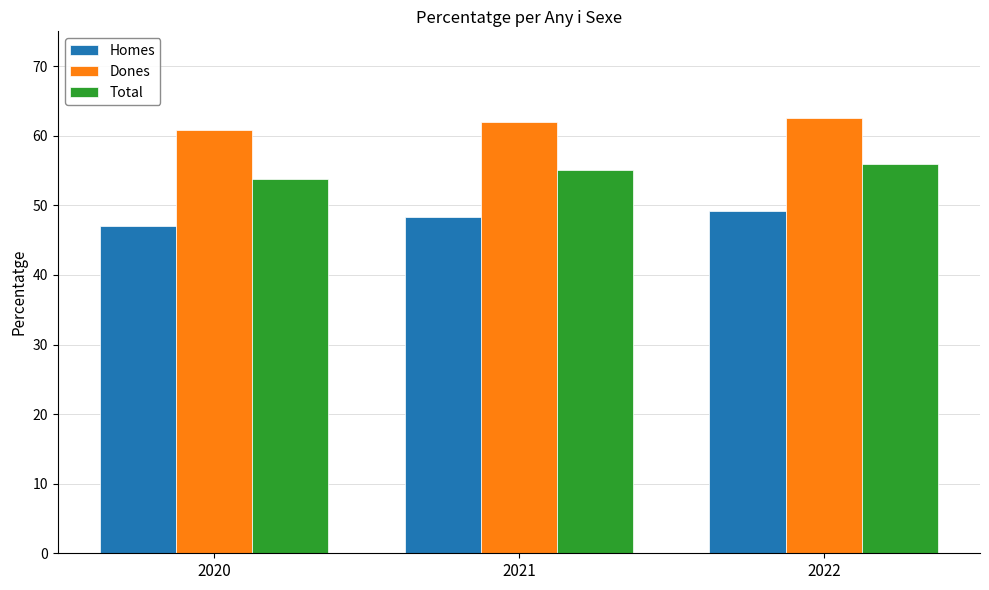

Rank the categories by Dones value from highest to lowest.

2022, 2021, 2020